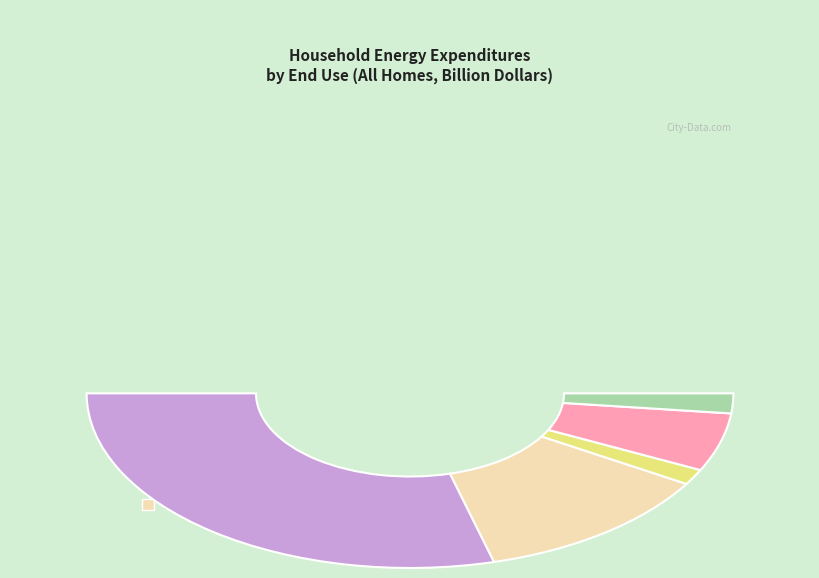

To the nearest percent, what percentage of the pie is Water heating (Natural gas)?

24%